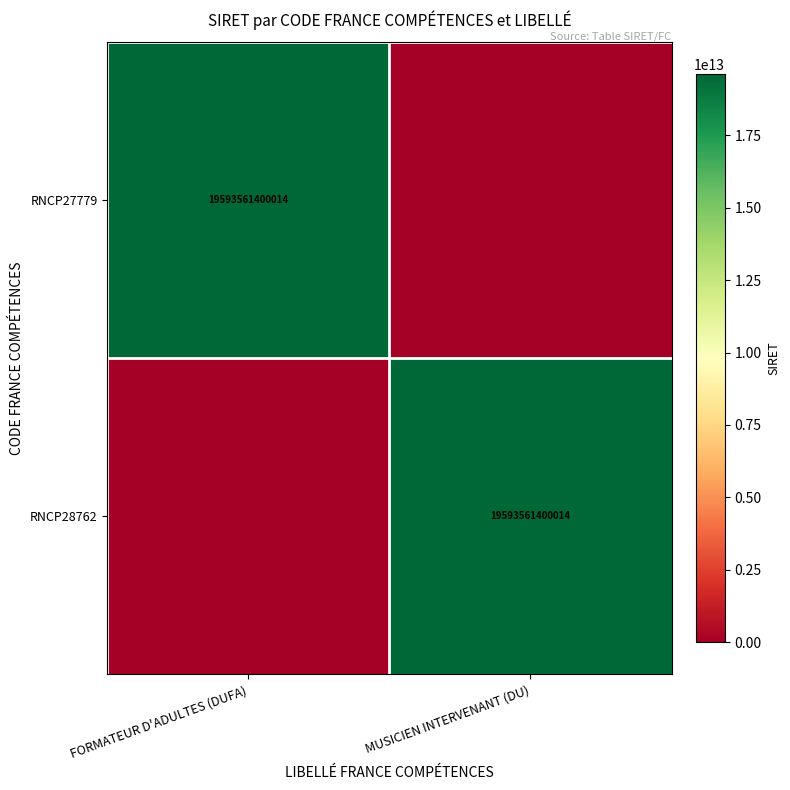

Is it true that RNCP28762 equals 19593561400014 at MUSICIEN INTERVENANT (DU)?

True